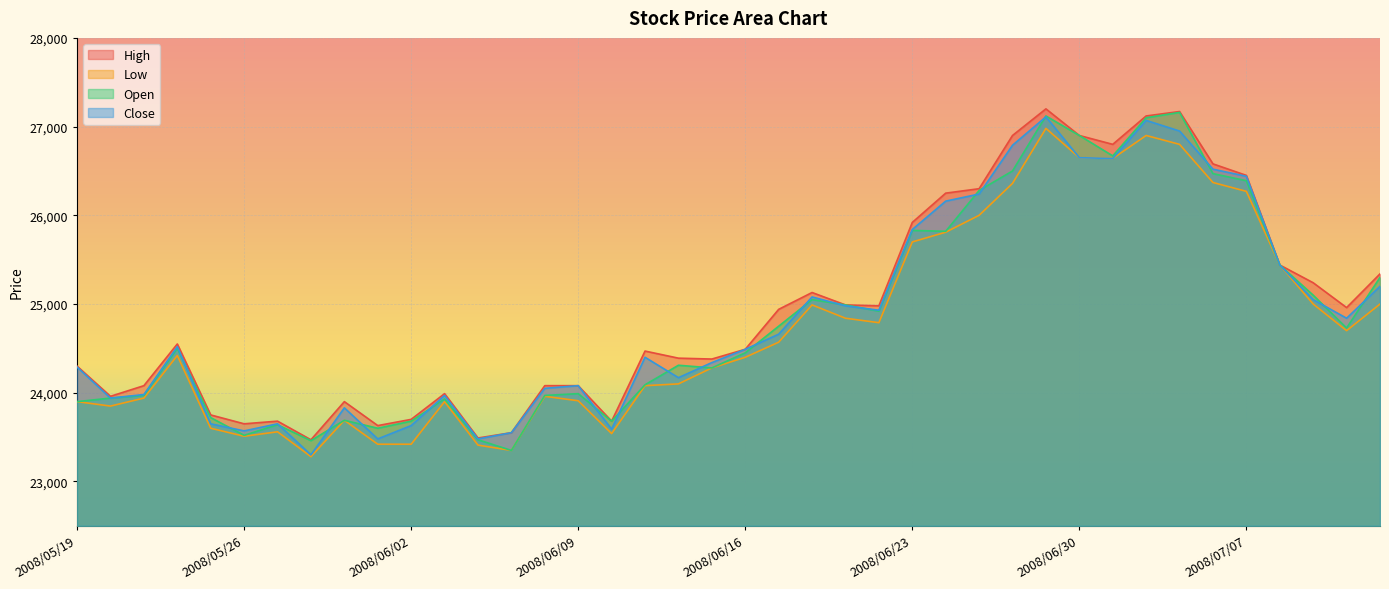

What is the value of the Open point at the 37th from the left?

25440